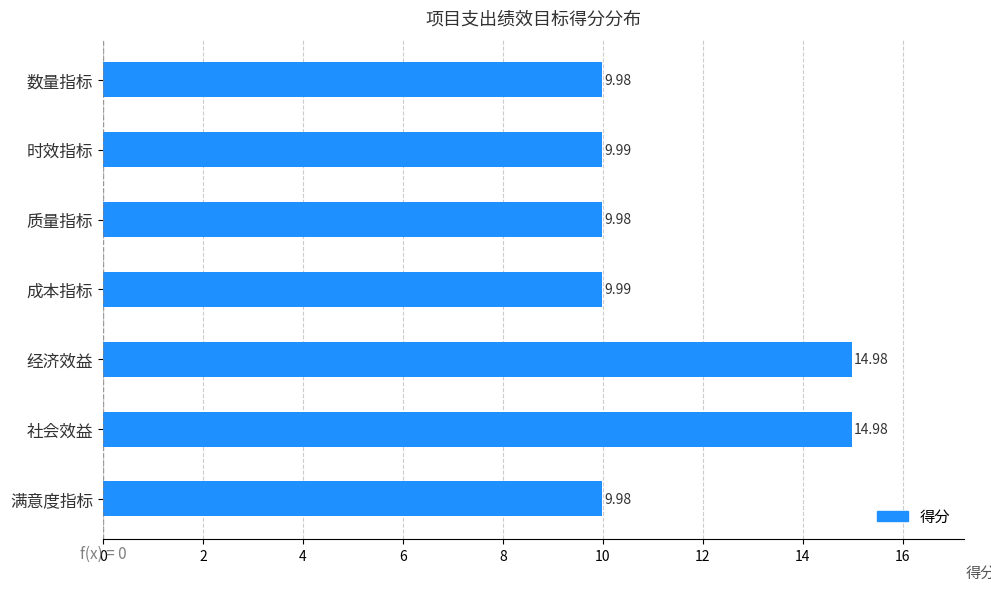

What is the average value?

11.4